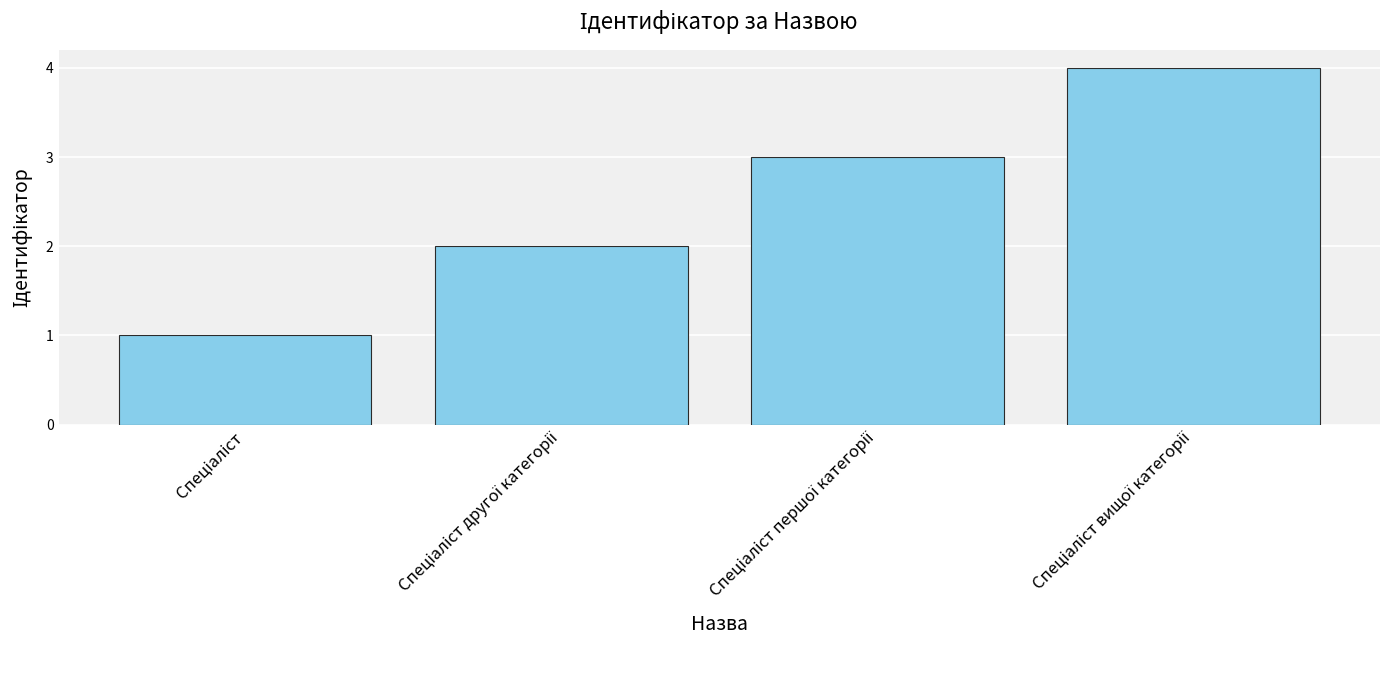

What is the sum of all values?

10